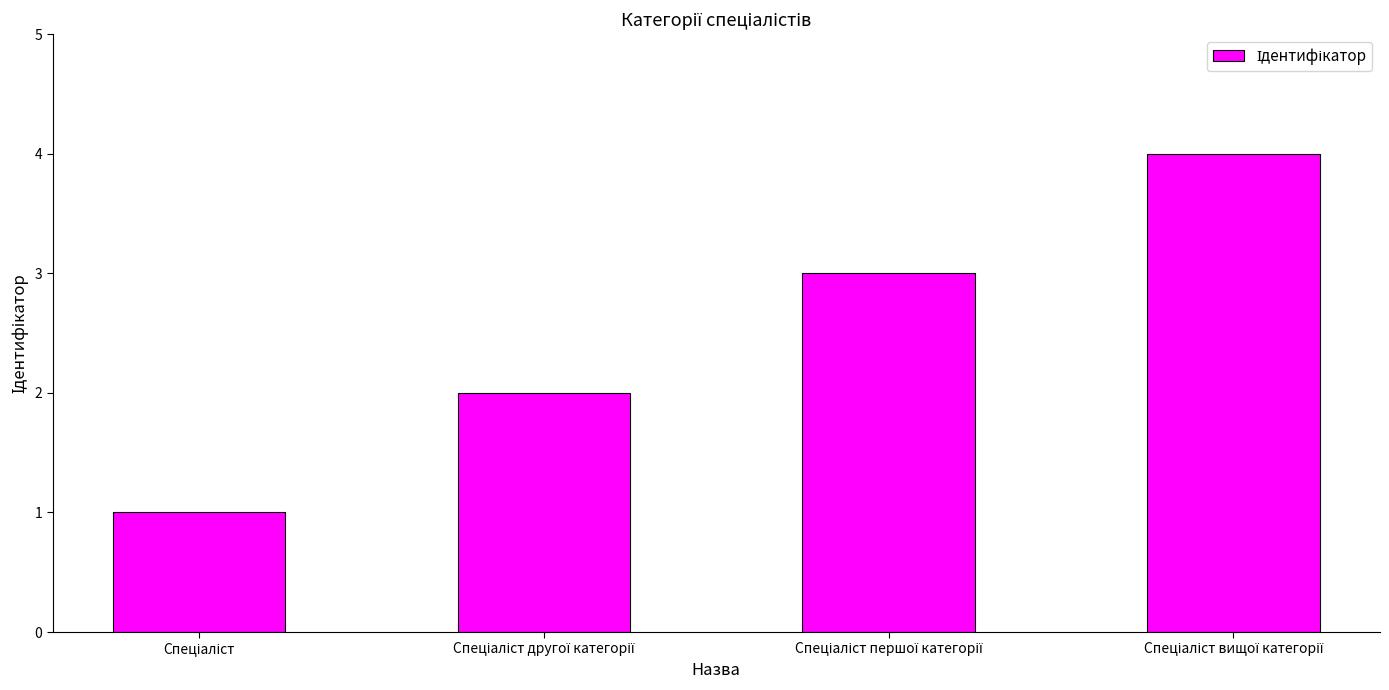

How many bars are there in total?

4